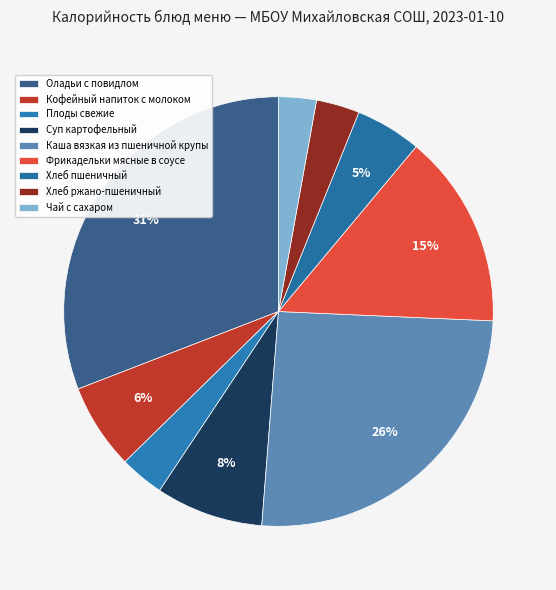

How many slices are in this pie chart?

9